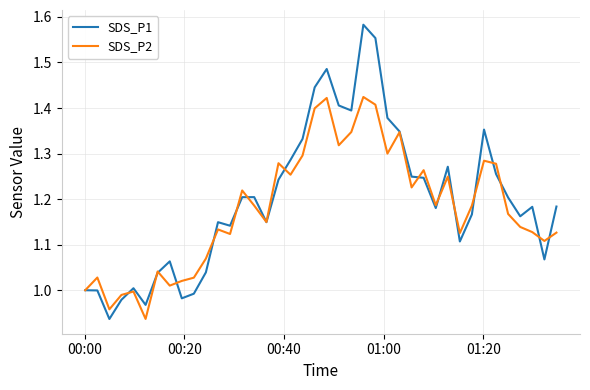

Rank the series by their maximum value, from lowest to highest.

SDS_P2, SDS_P1